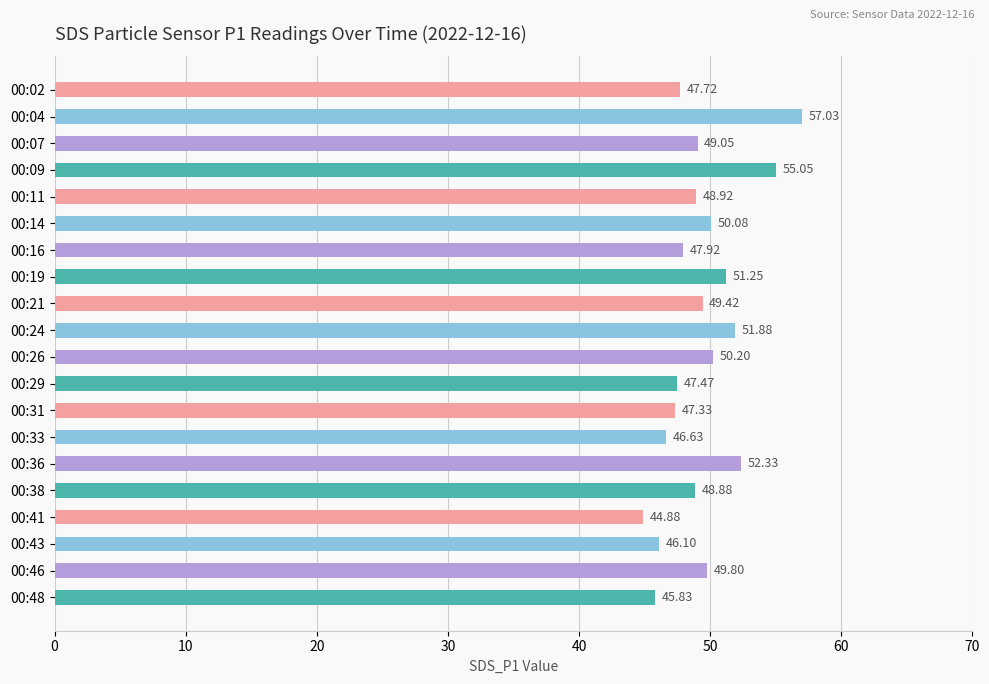

Which has a higher value, 00:29 or 00:43?

00:29